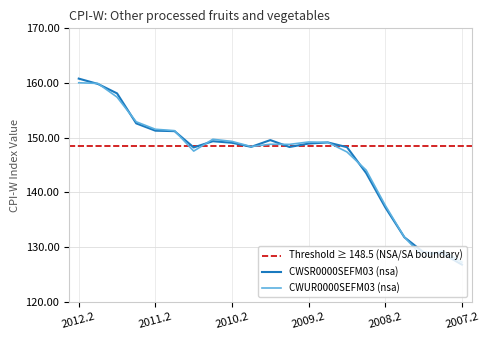

How many lines are shown in the chart?

2